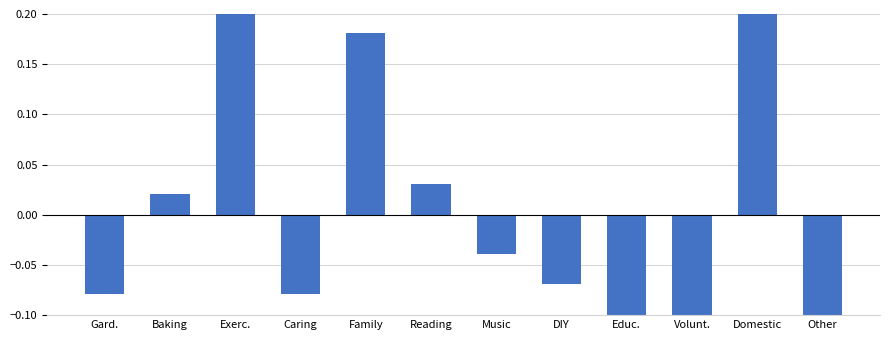

What position from the right is Reading?

7